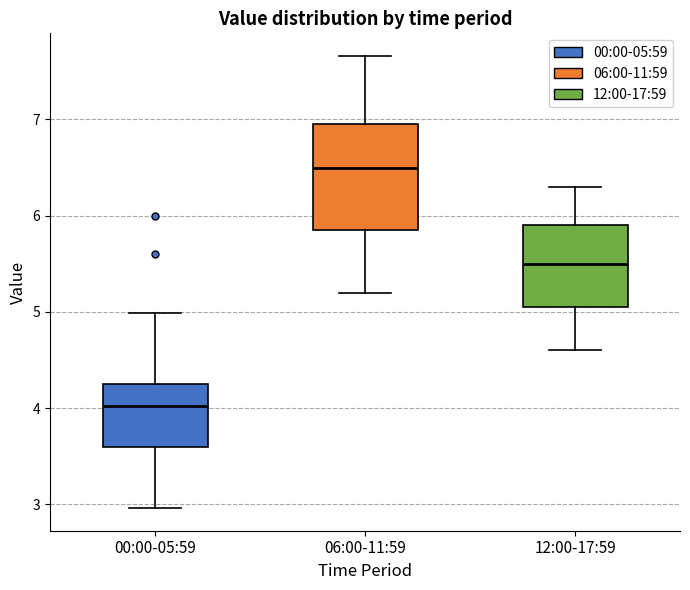

Reading left to right, transcribe this box plot: for each box, give where its median line is, the range the box spans, and where its two whiskers end, as read against the y-axis. The values are not printed on the chart, so give them approximately, as read against the axis.

00:00-05:59: median 4.0, box 3.6 to 4.2, whiskers 3.0 to 5.0
06:00-11:59: median 6.5, box 5.9 to 7.0, whiskers 5.2 to 7.7
12:00-17:59: median 5.5, box 5.1 to 5.9, whiskers 4.6 to 6.3